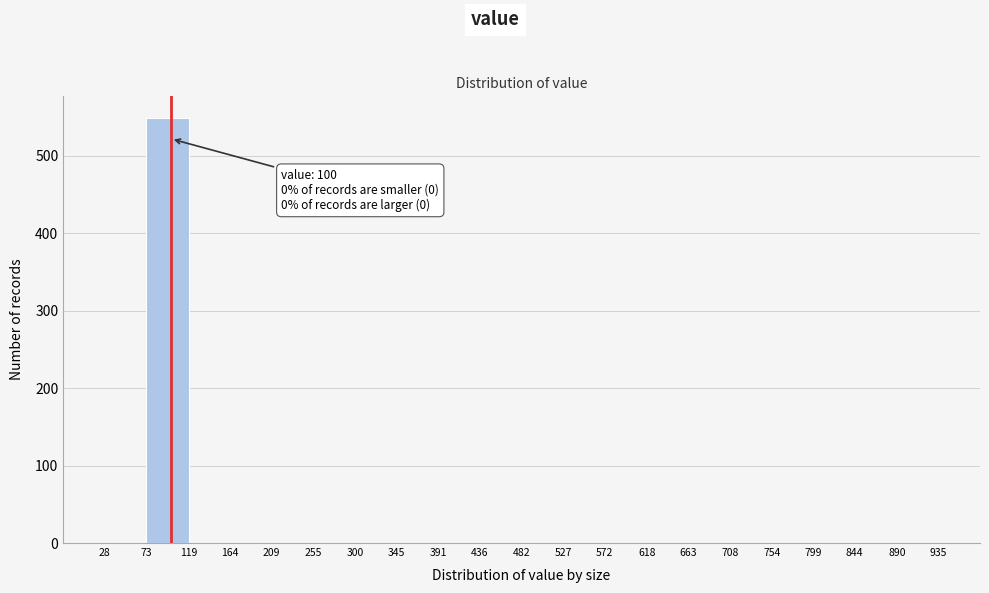

Over which range of the x-axis is the bar tallest?

73 to 119